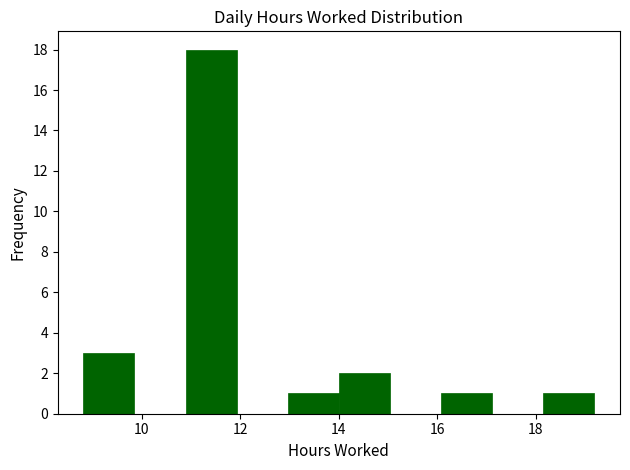

Which range on the x-axis has the tallest bar?

10.8 to 12.0